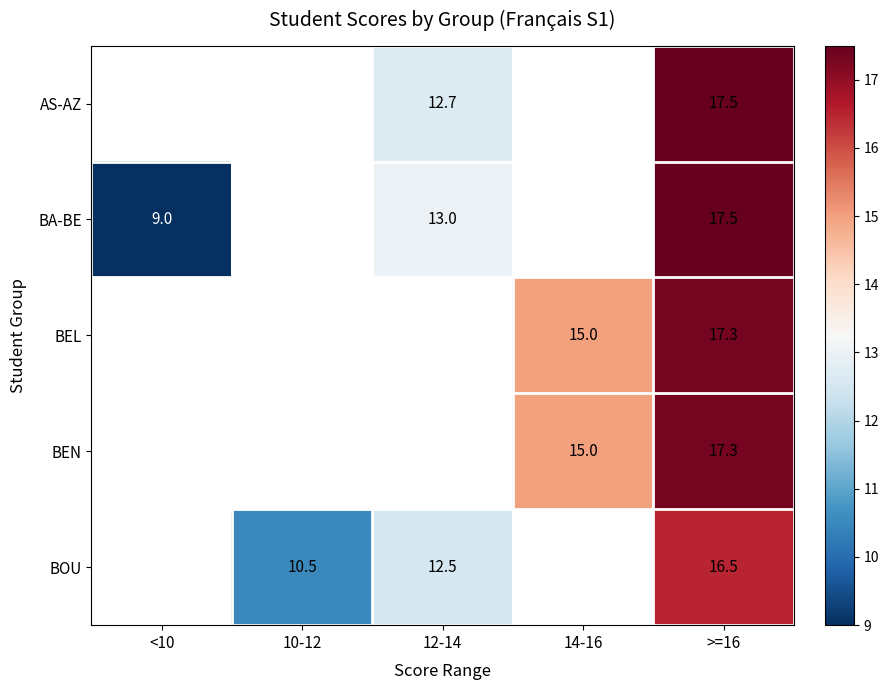

What is the maximum value shown in the chart?

17.5